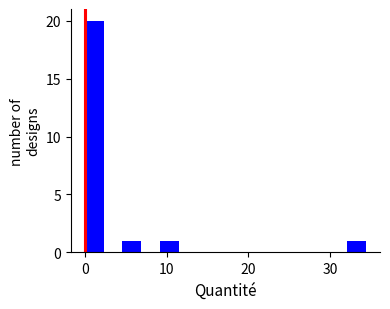

Read against the x-axis, roughly where is the centre of the tallest bar?

1